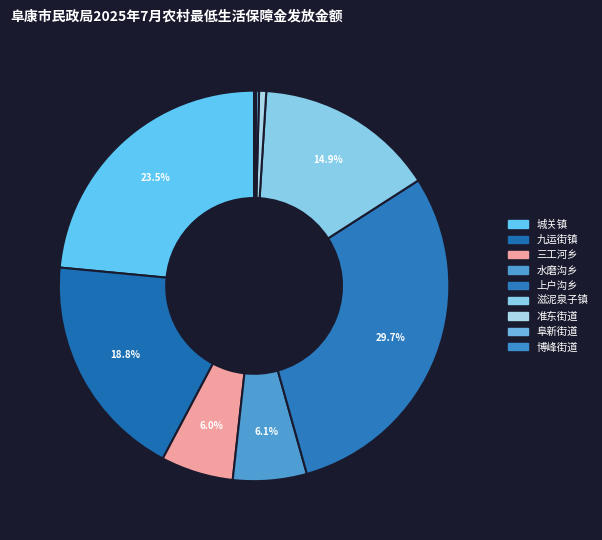

What is the change in value from 三工河乡 to 准东街道?

-13236